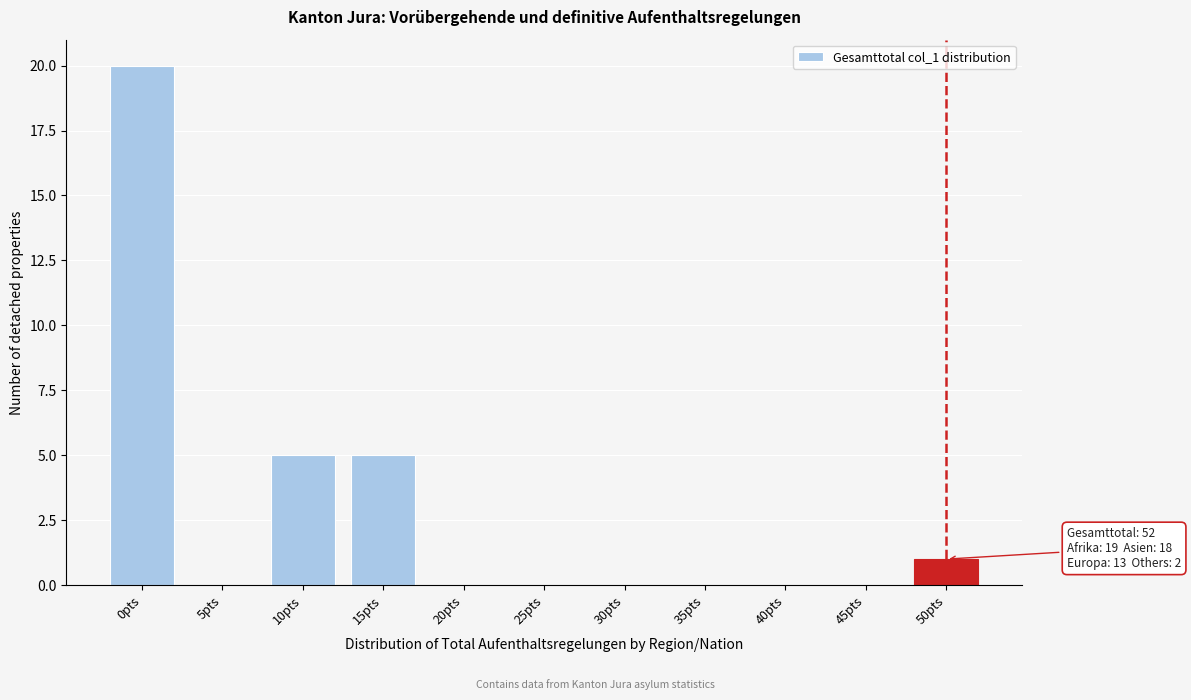

Reading left to right, list all the values displayed in this chart.

0pts=20	5pts=0	10pts=5	15pts=5	20pts=0	25pts=0	30pts=0	35pts=0	40pts=0	45pts=0	50pts=1